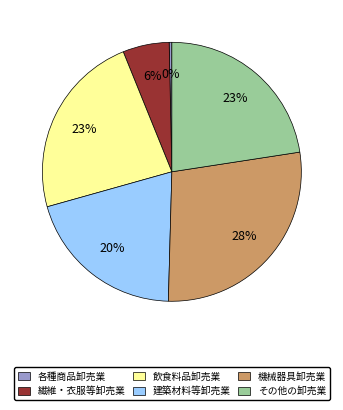

Which has a higher value, その他の卸売業 or 各種商品卸売業?

その他の卸売業